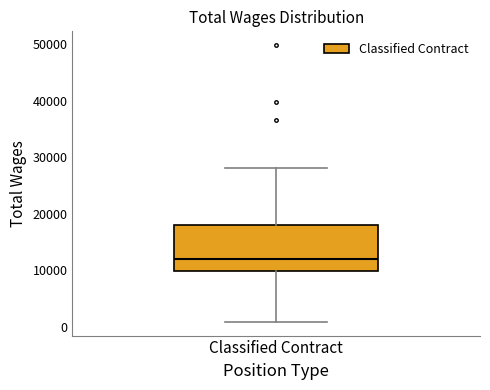

Read this box plot against the y-axis: the position of the median line, the range covered by the box, and the ends of both whiskers. The values are not printed on the chart, so give them approximately, as read against the axis.

median 12000, box 10000 to 18000, whiskers 1000 to 28000